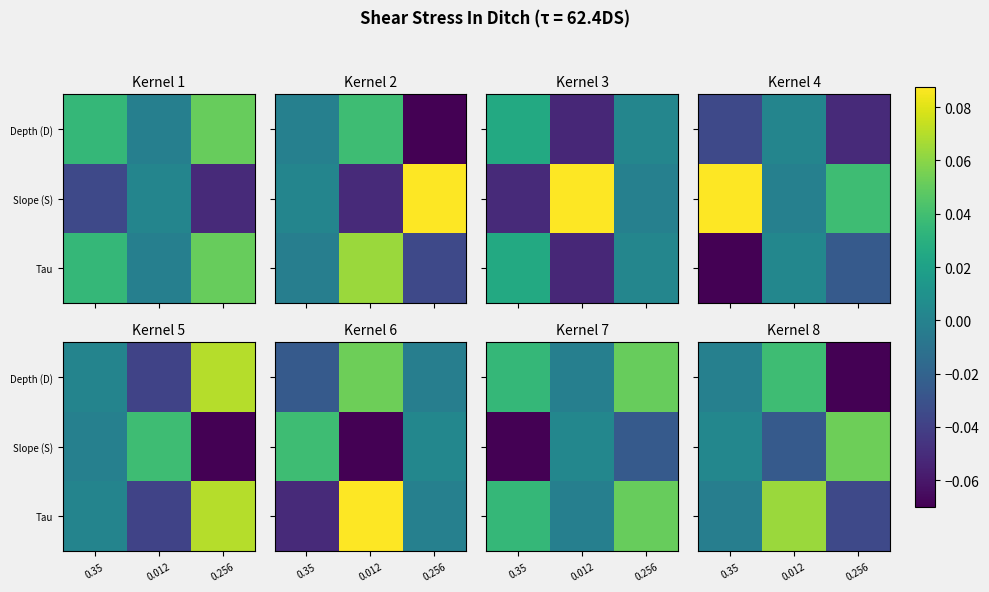

List the series in order of their peak value, lowest first.

Depth (D), Slope (S), Tau